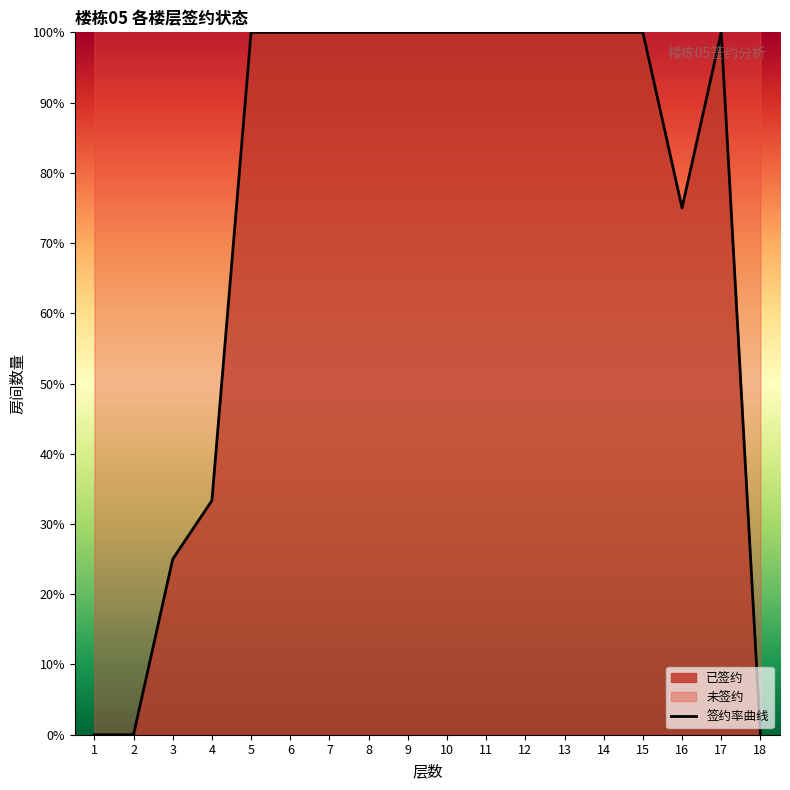

Rank the categories by value from lowest to highest.

1, 2, 18, 3, 4, 16, 5, 6, 7, 8, 9, 10, 11, 12, 13, 14, 15, 17